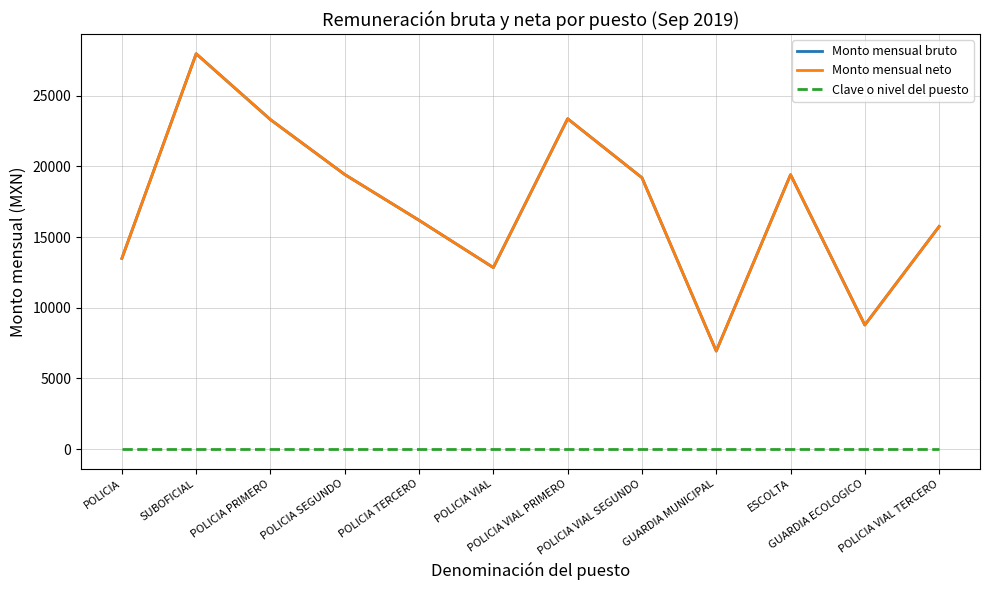

Is this an area chart (filled region under the line)?

No